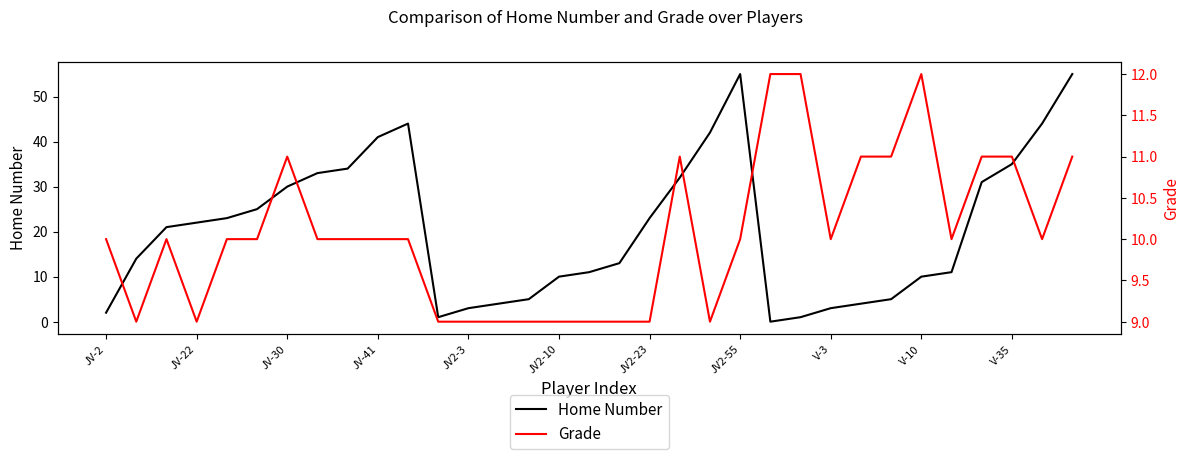

What is the maximum value for Home Number?

55